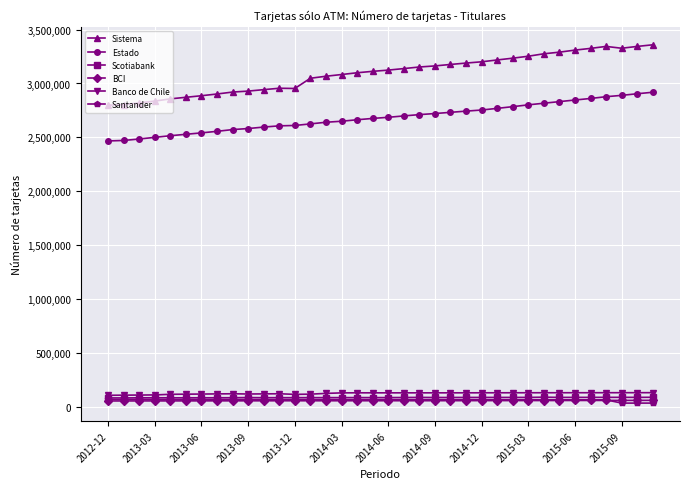

What is the value of the Scotiabank point at the 8th from the left?

86638